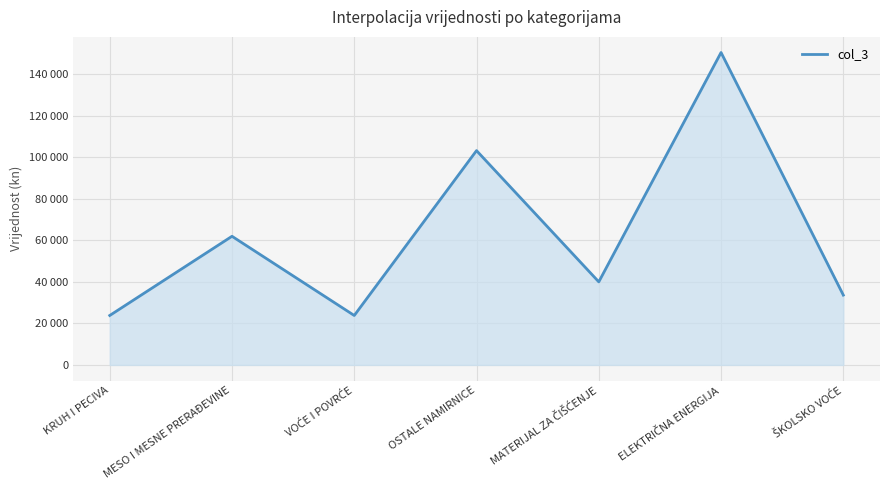

Where is the data nearest to the value 87126?

OSTALE NAMIRNICE